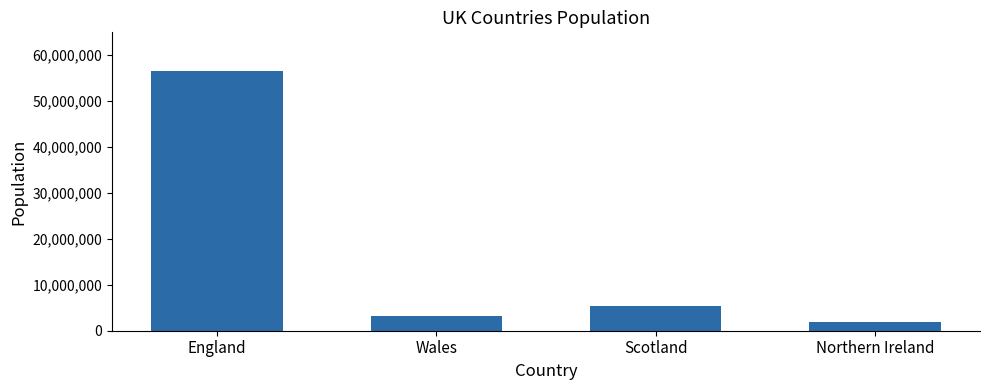

How many data points are less than 5466000?

2